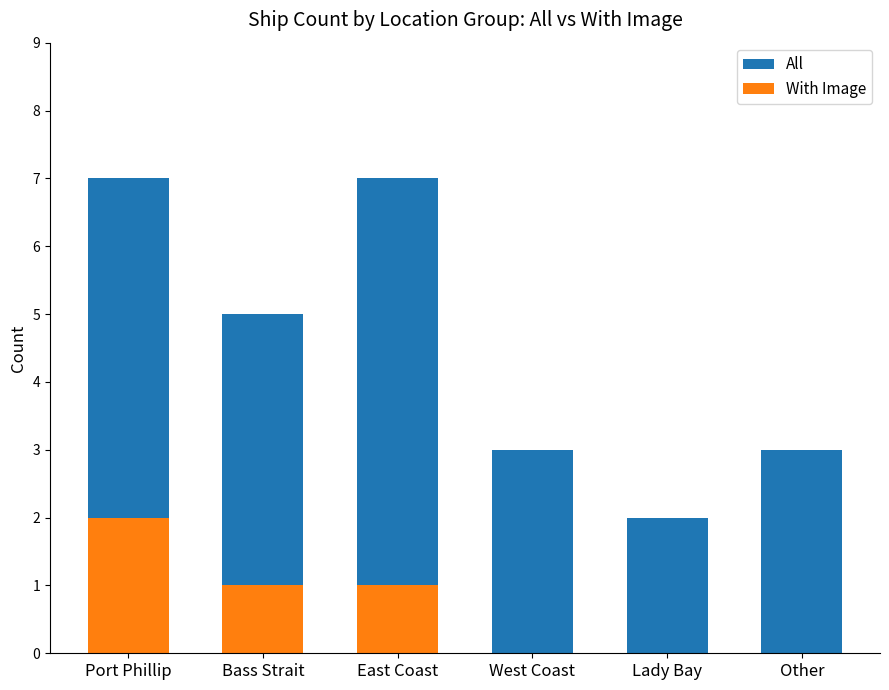

Which series changed the most between East Coast and West Coast?

All